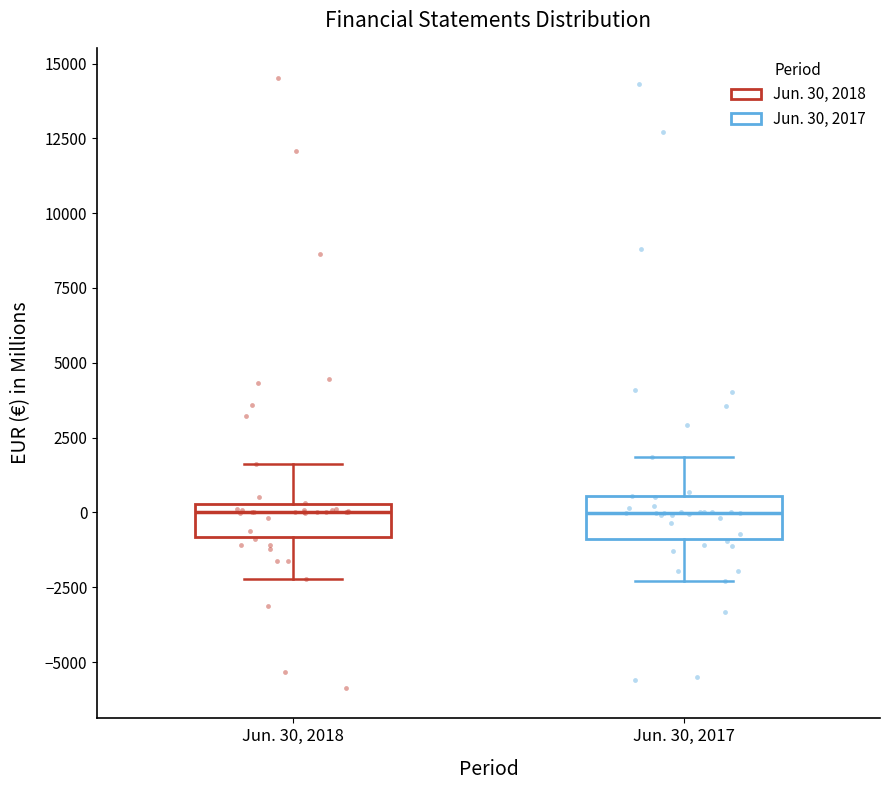

Where does the upper whisker of the box for Jun. 30, 2017 end on the y-axis? The values are not printed on the chart, so give them approximately, as read against the axis.

2000